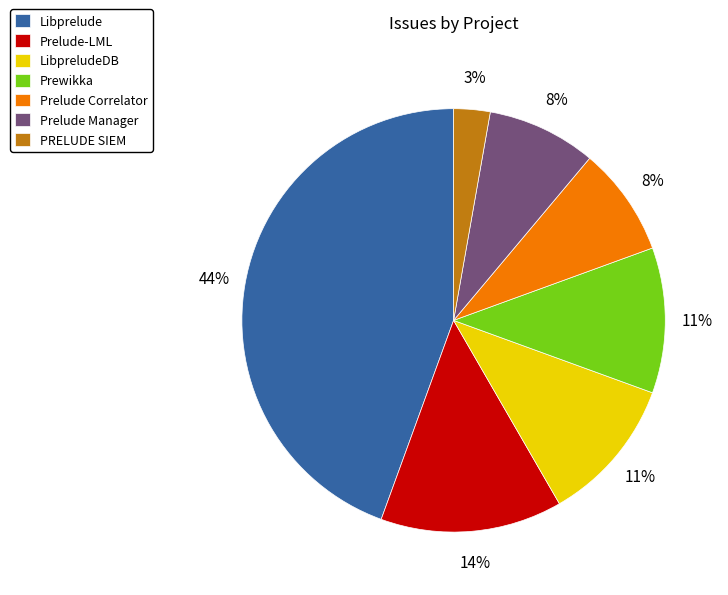

To the nearest percent, what portion does Prelude Correlator represent?

8%